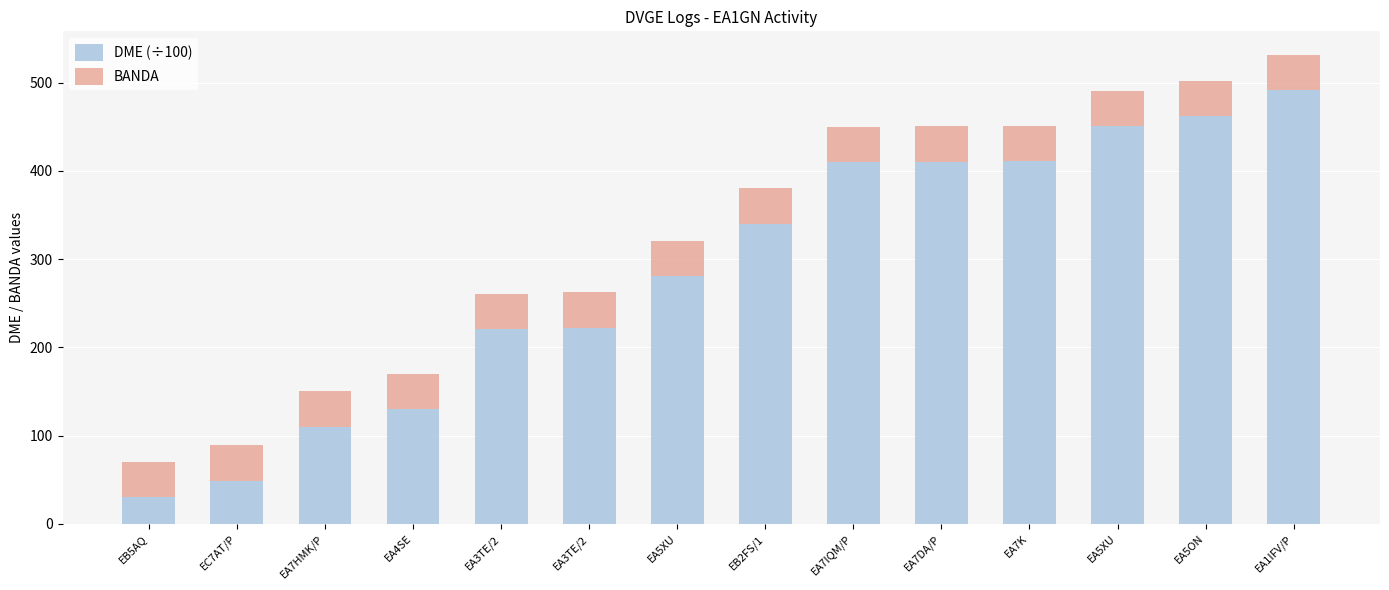

Which series has the widest spread of values?

DME (÷100)